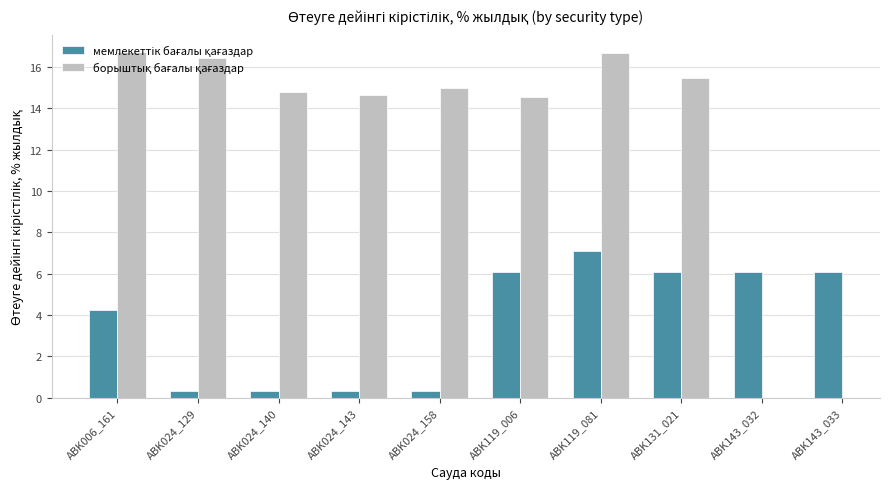

What is the label of the 2nd bar from the left?

ABK024_129